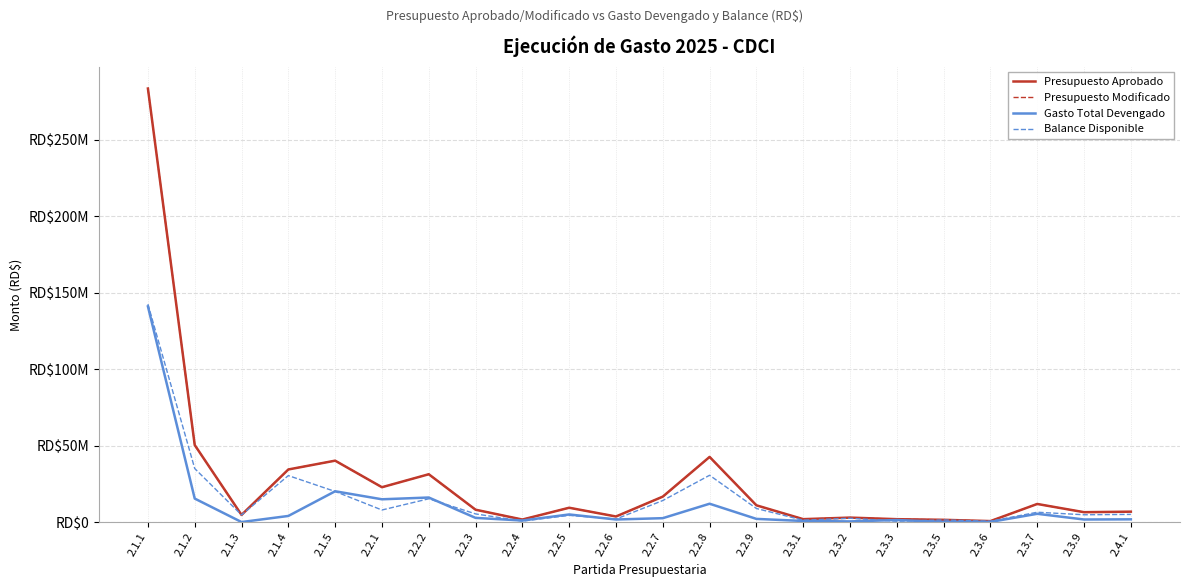

What is the difference between the highest and lowest values at 2.3.1?

1190931.2